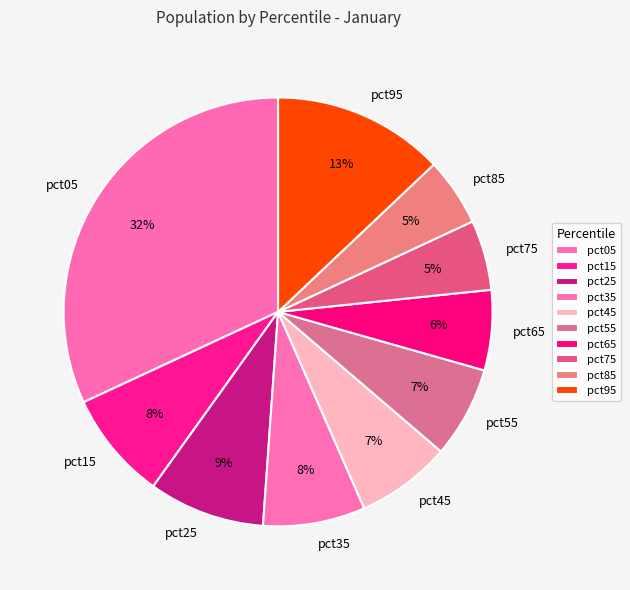

The pct05 slice represents 40% of the pie. True or false?

False